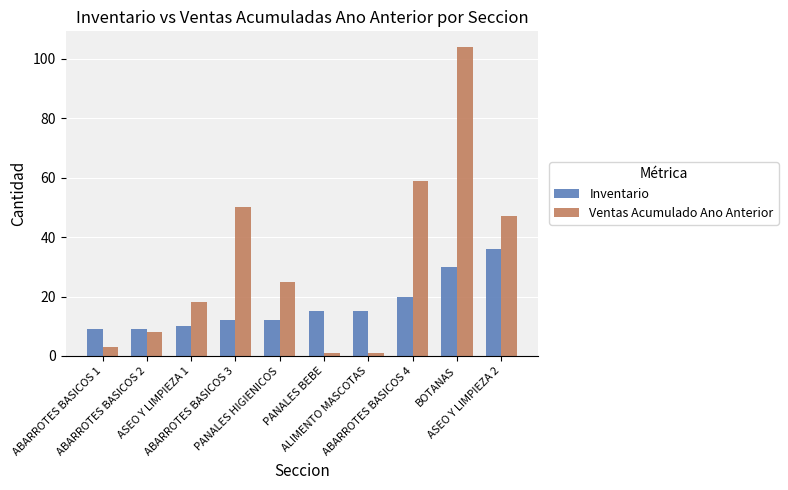

Which series has the largest range (max minus min)?

Ventas Acumulado Ano Anterior